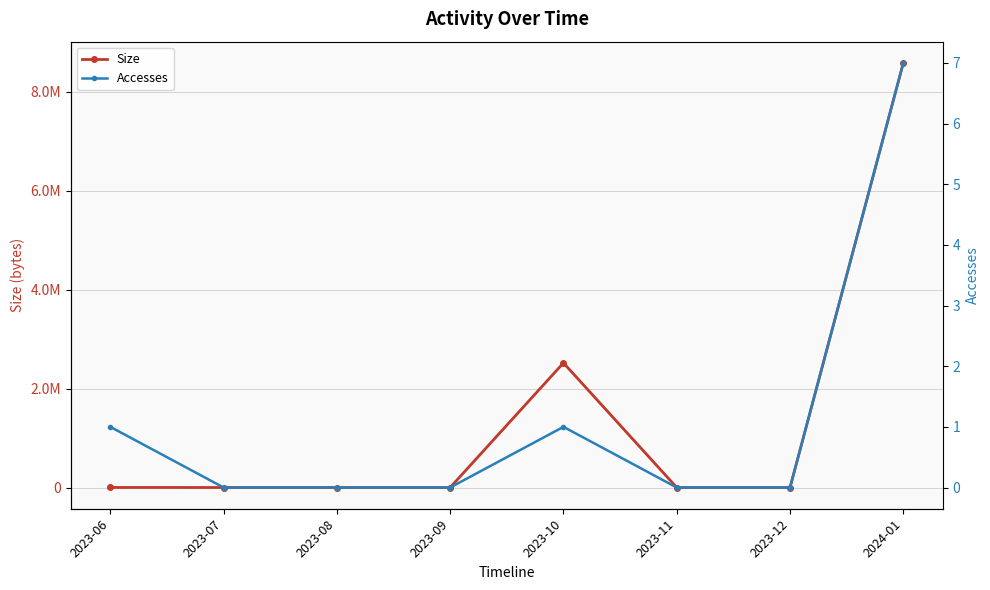

What is the highest value of the Size series?

8588548